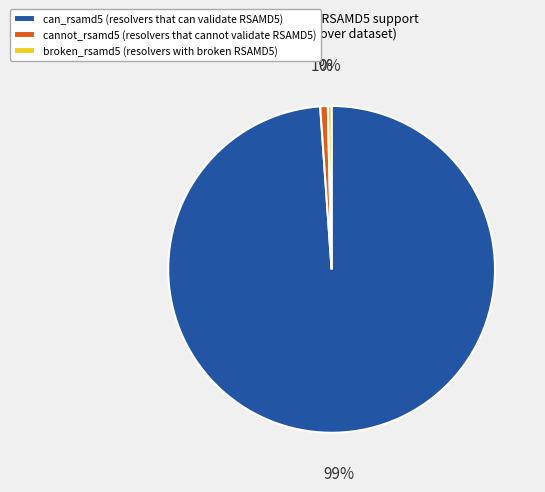

Count the number of slices in the pie.

3